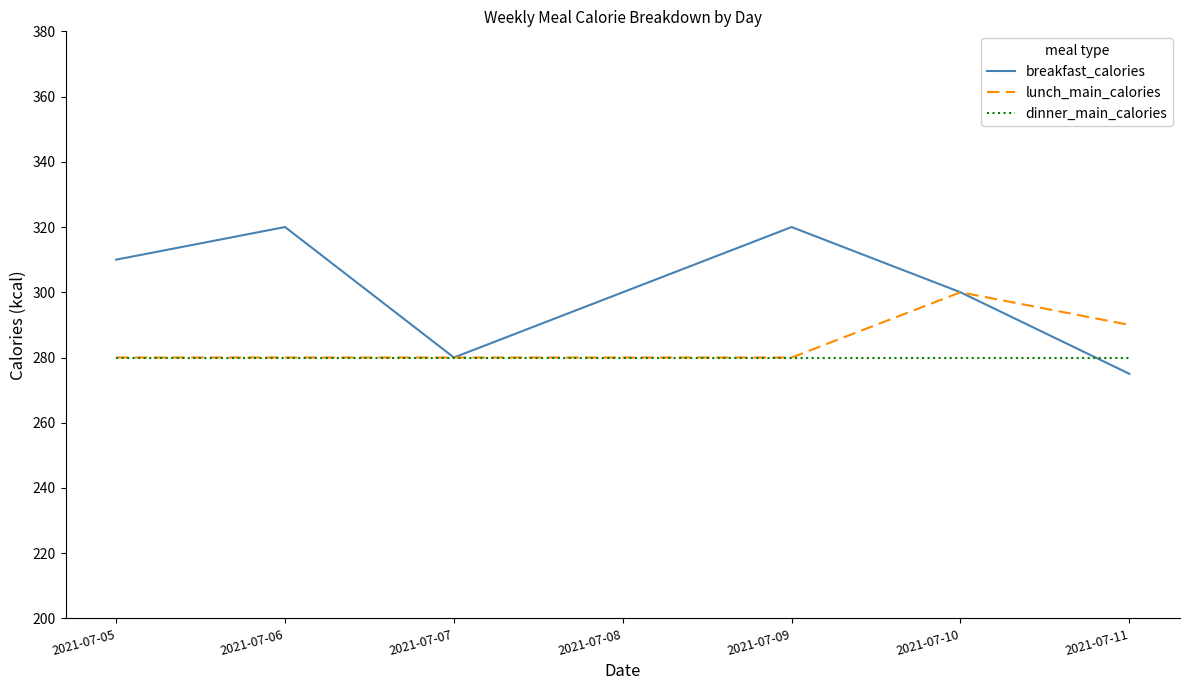

What is the difference between the lunch_main_calories values at 2021-07-10 and 2021-07-05?

20